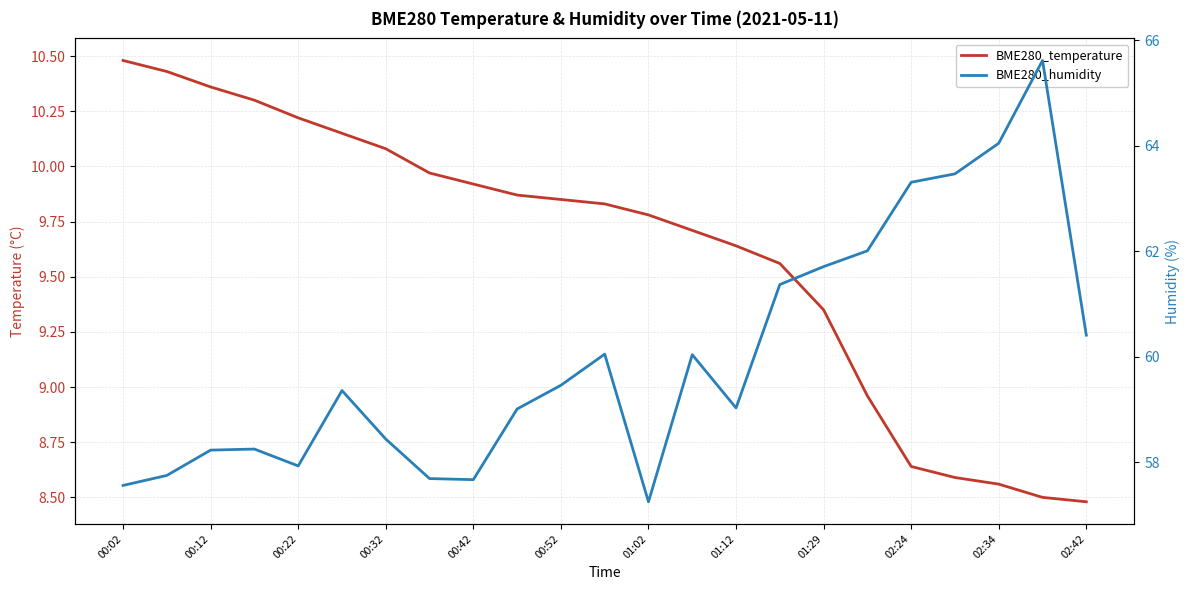

At how many categories does at least one series exceed 32?

23